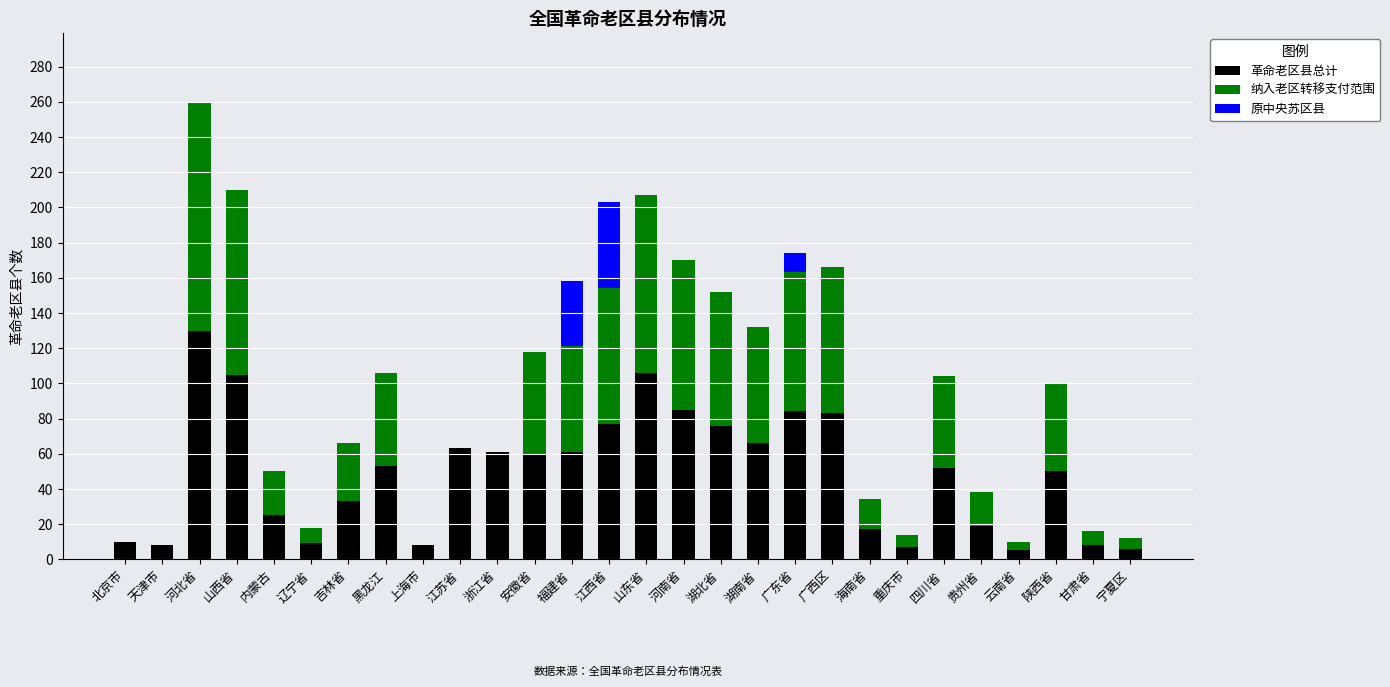

What is the maximum value for 革命老区县总计?

130